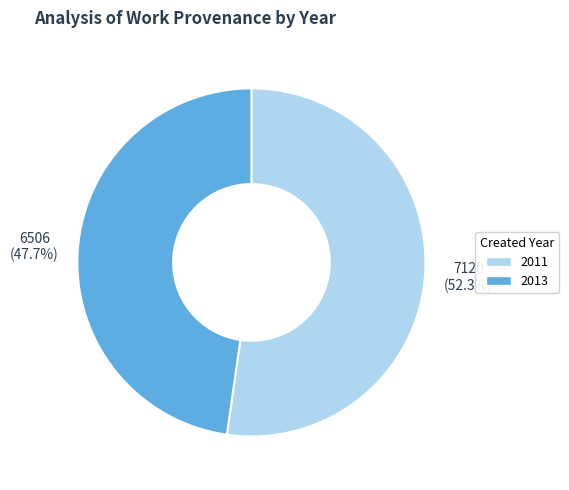

The 2013 slice represents 62% of the pie. True or false?

False